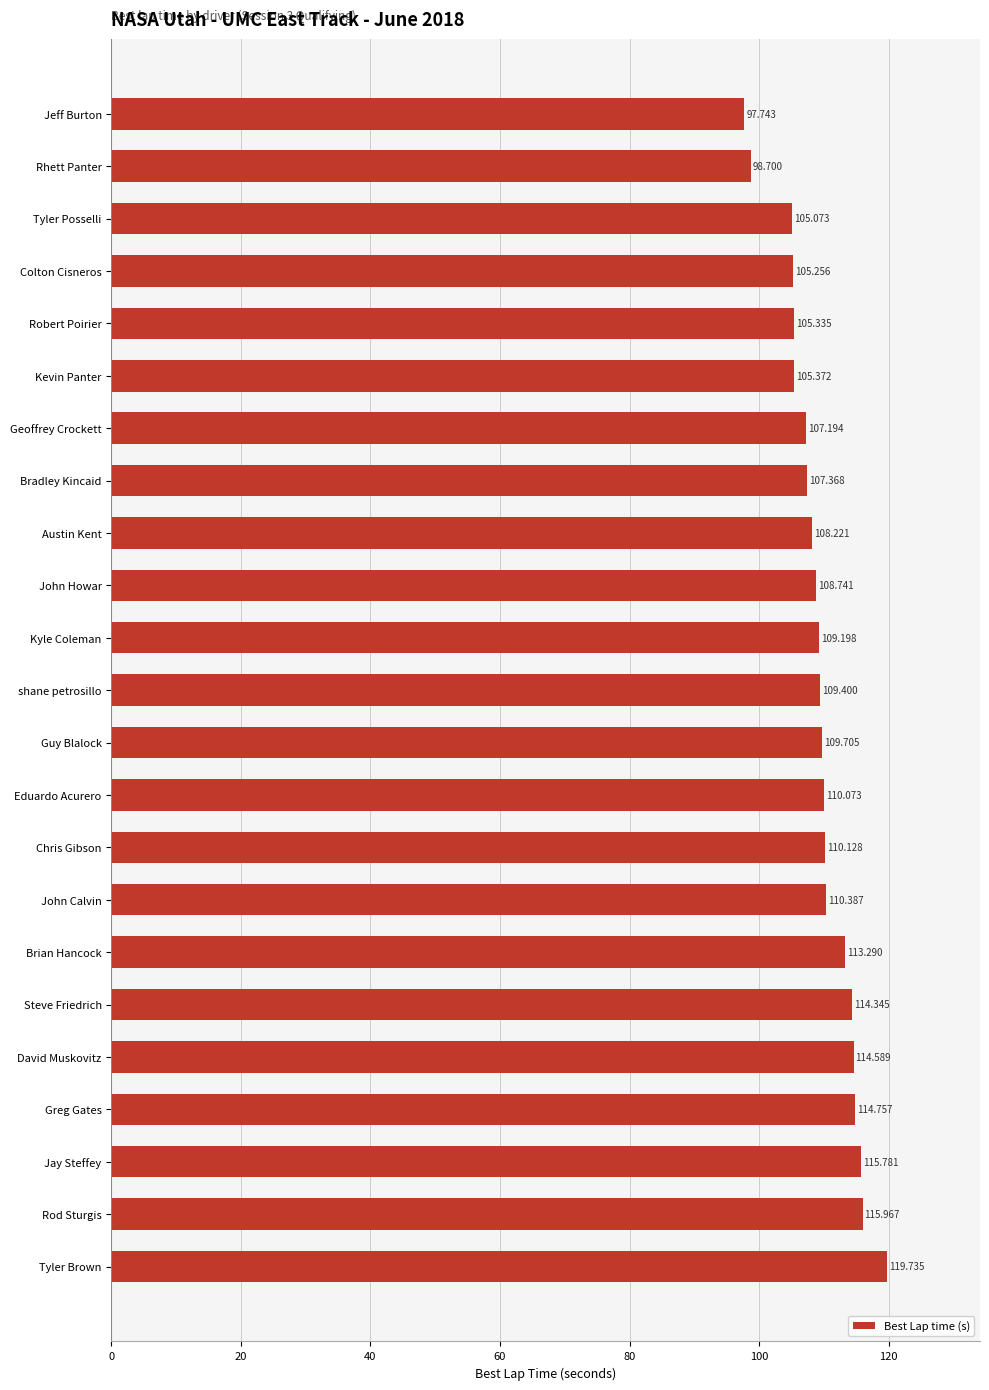

What is the maximum value shown in the chart?

119.7